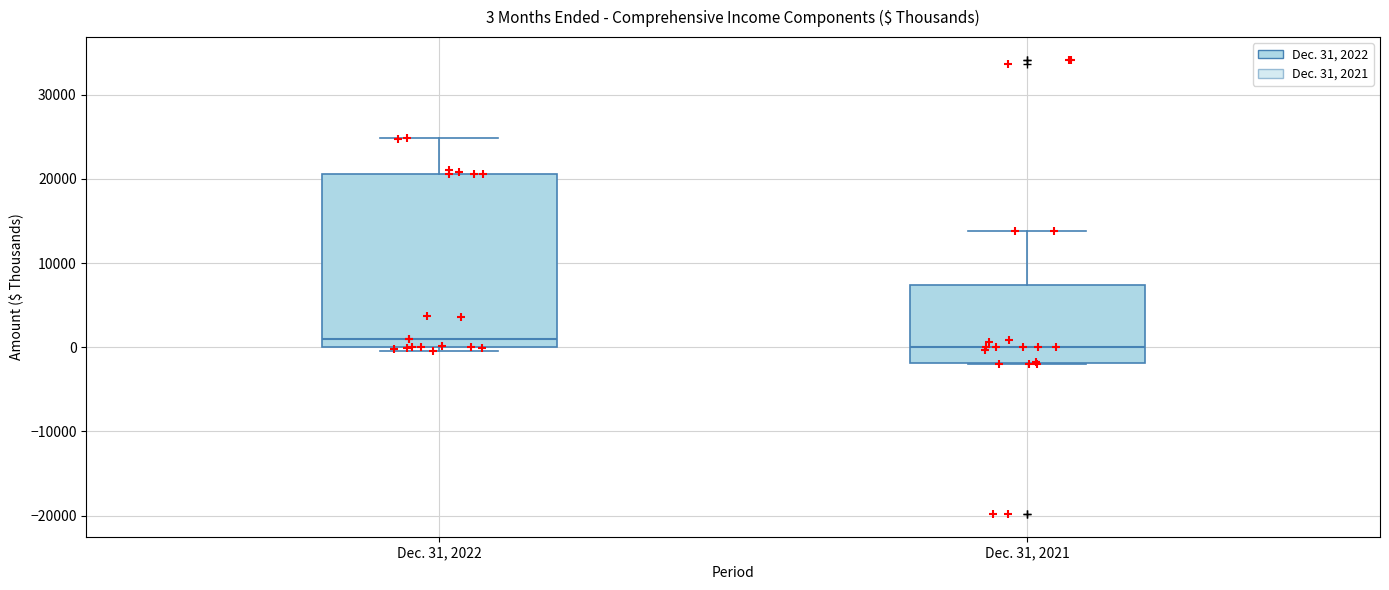

Comparing the boxes themselves (not the whiskers), which one is the tallest?

Dec. 31, 2022